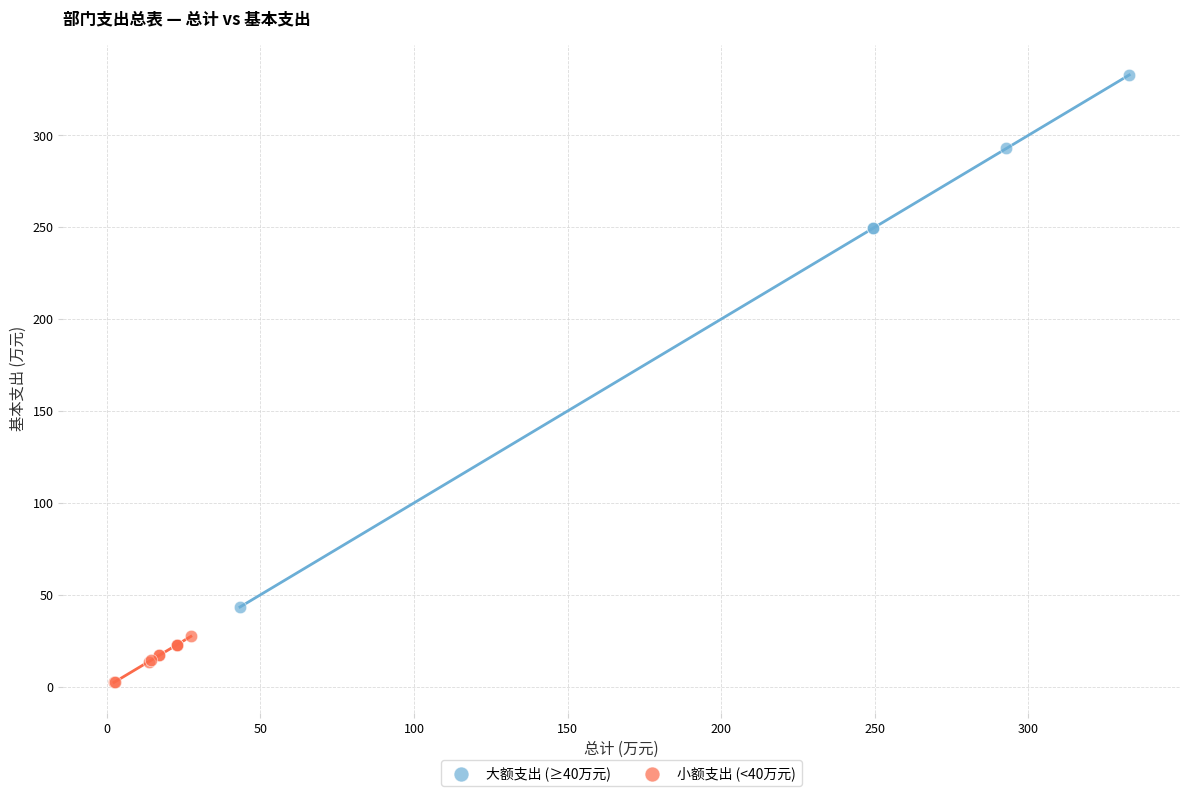

Which series reaches the minimum Y coordinate?

小额支出 (<40万元)